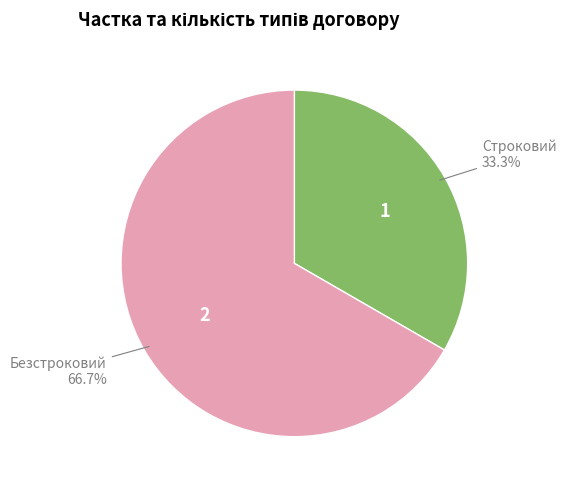

The Безстроковий slice represents 79% of the pie. True or false?

False